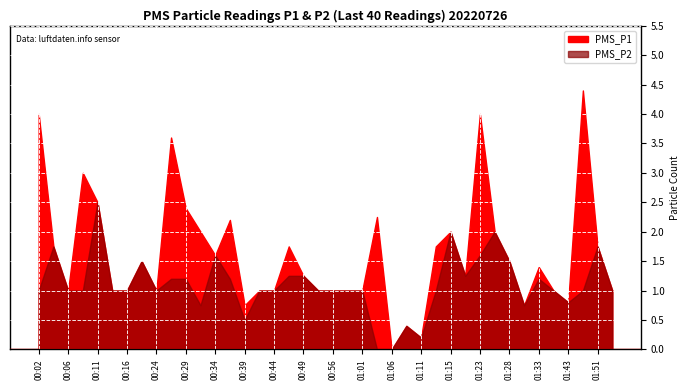

At which category does PMS_P1 reach its first local valley?

00:06